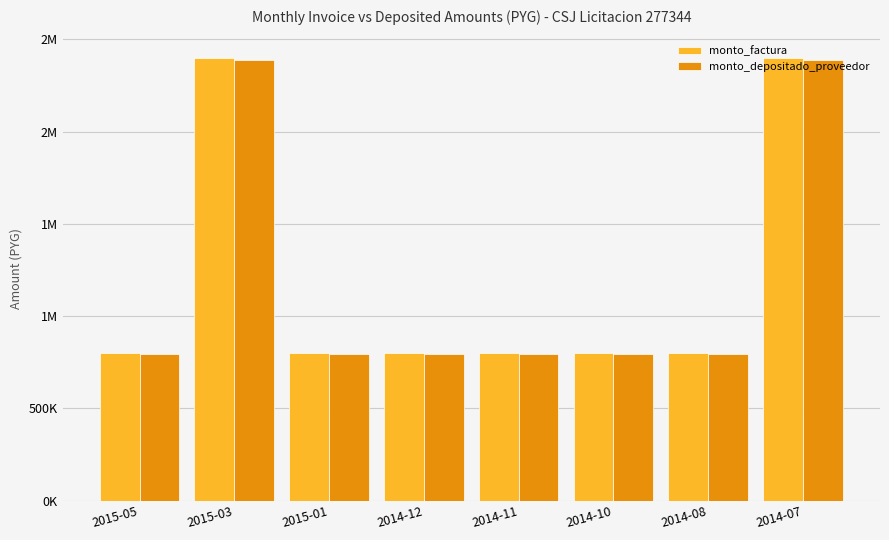

The value of monto_factura at 2015-01 is 273952. True or false?

False